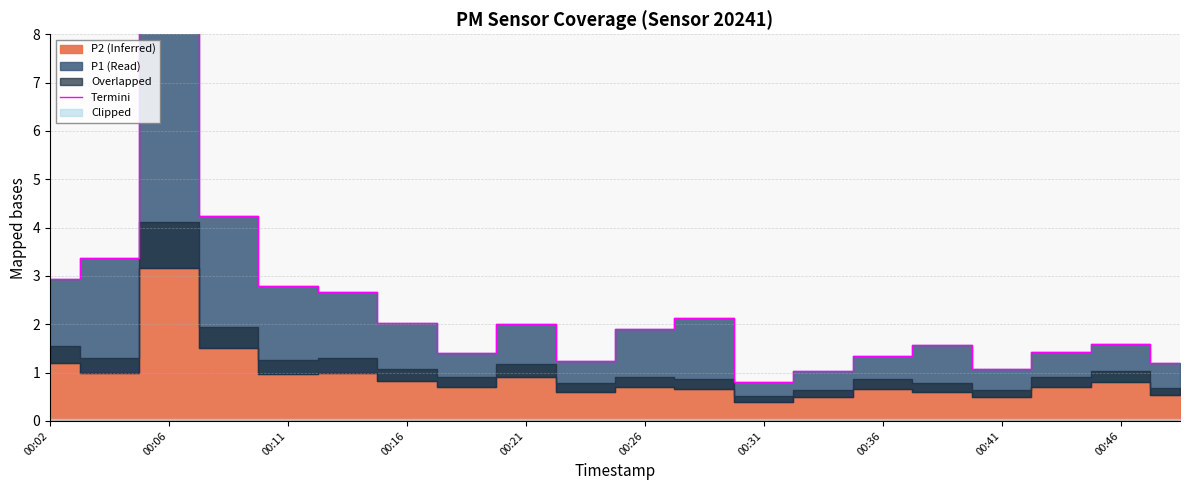

Read the value at 13.

1.0